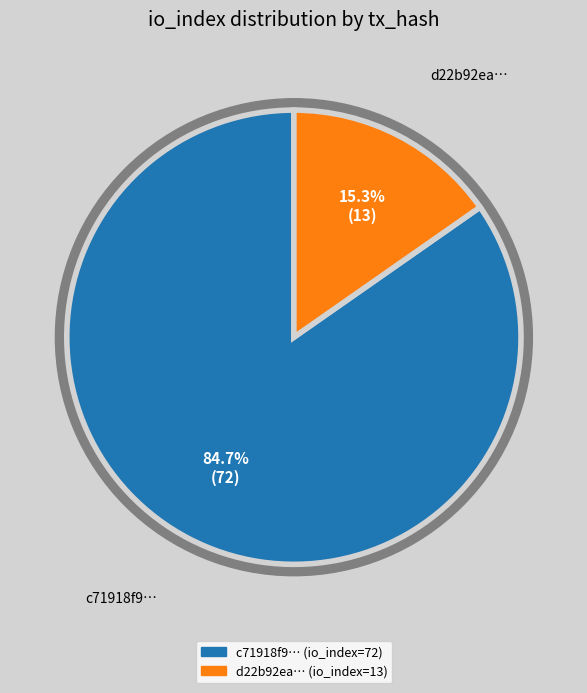

The 1 slice represents 15% of the pie. True or false?

True